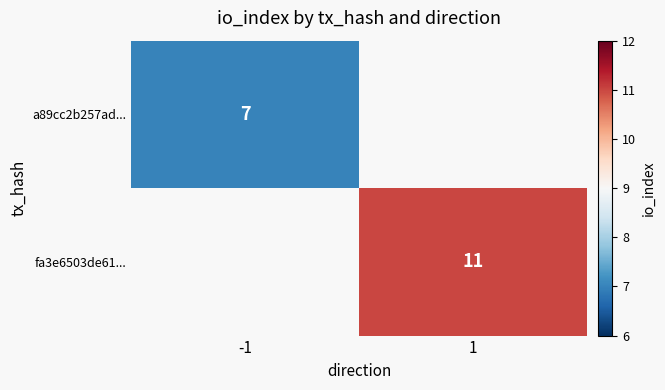

Is it true that a89cc2b257ad... equals 12 at -1?

False